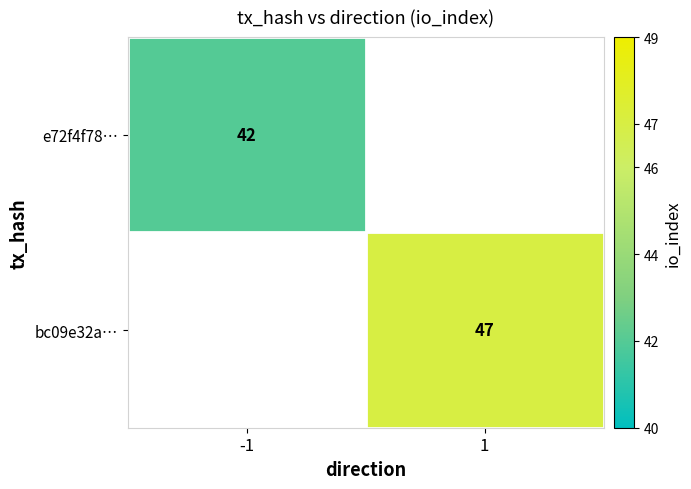

The bc09e32a… series shows 24 at 1. True or false?

False